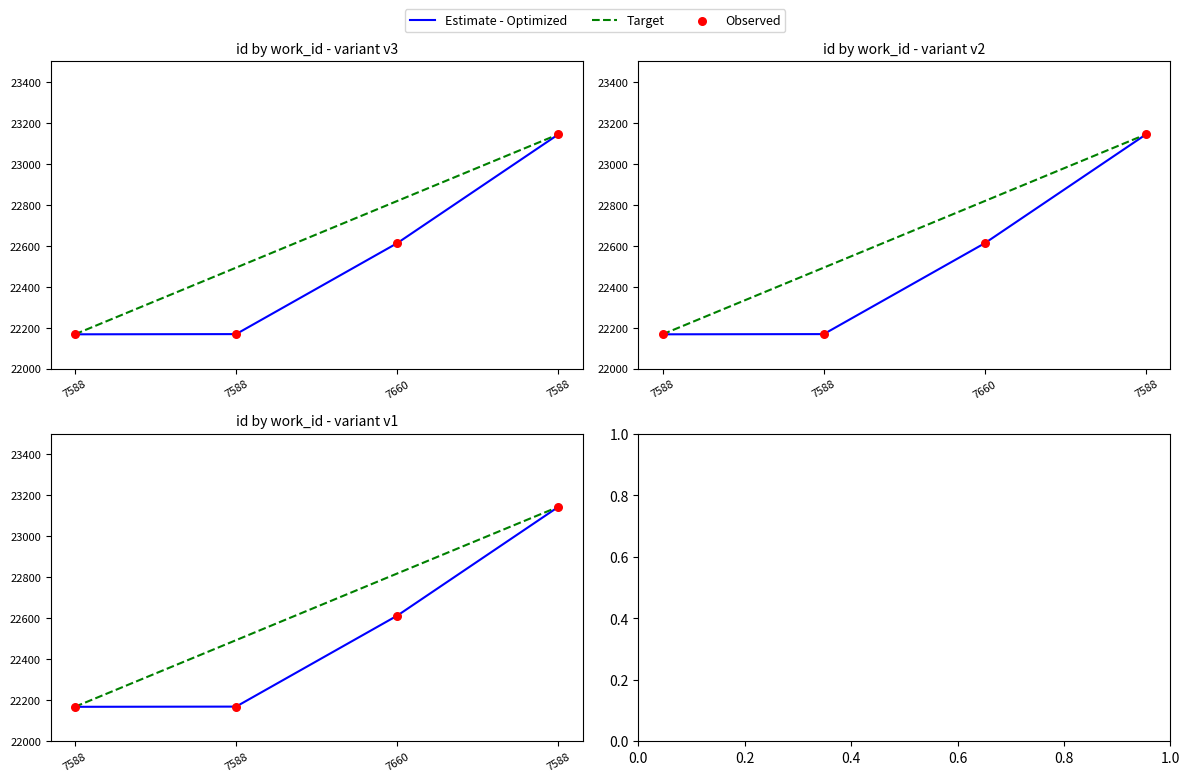

At which category is the sum across all series the highest?

7588